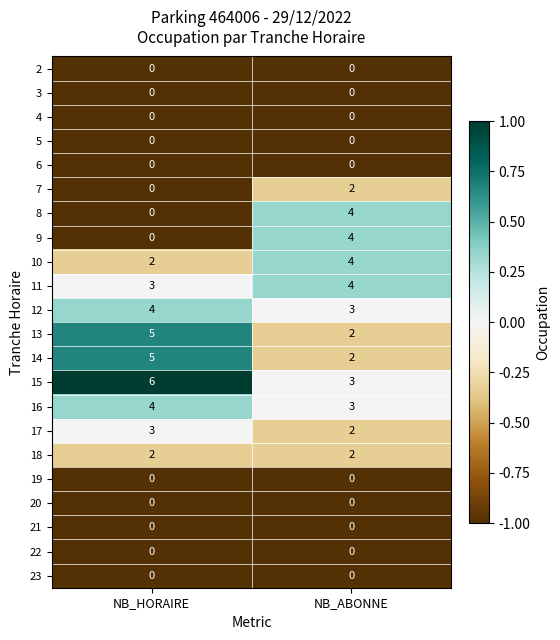

What is the sum of the 15 values at NB_HORAIRE and NB_ABONNE?

9